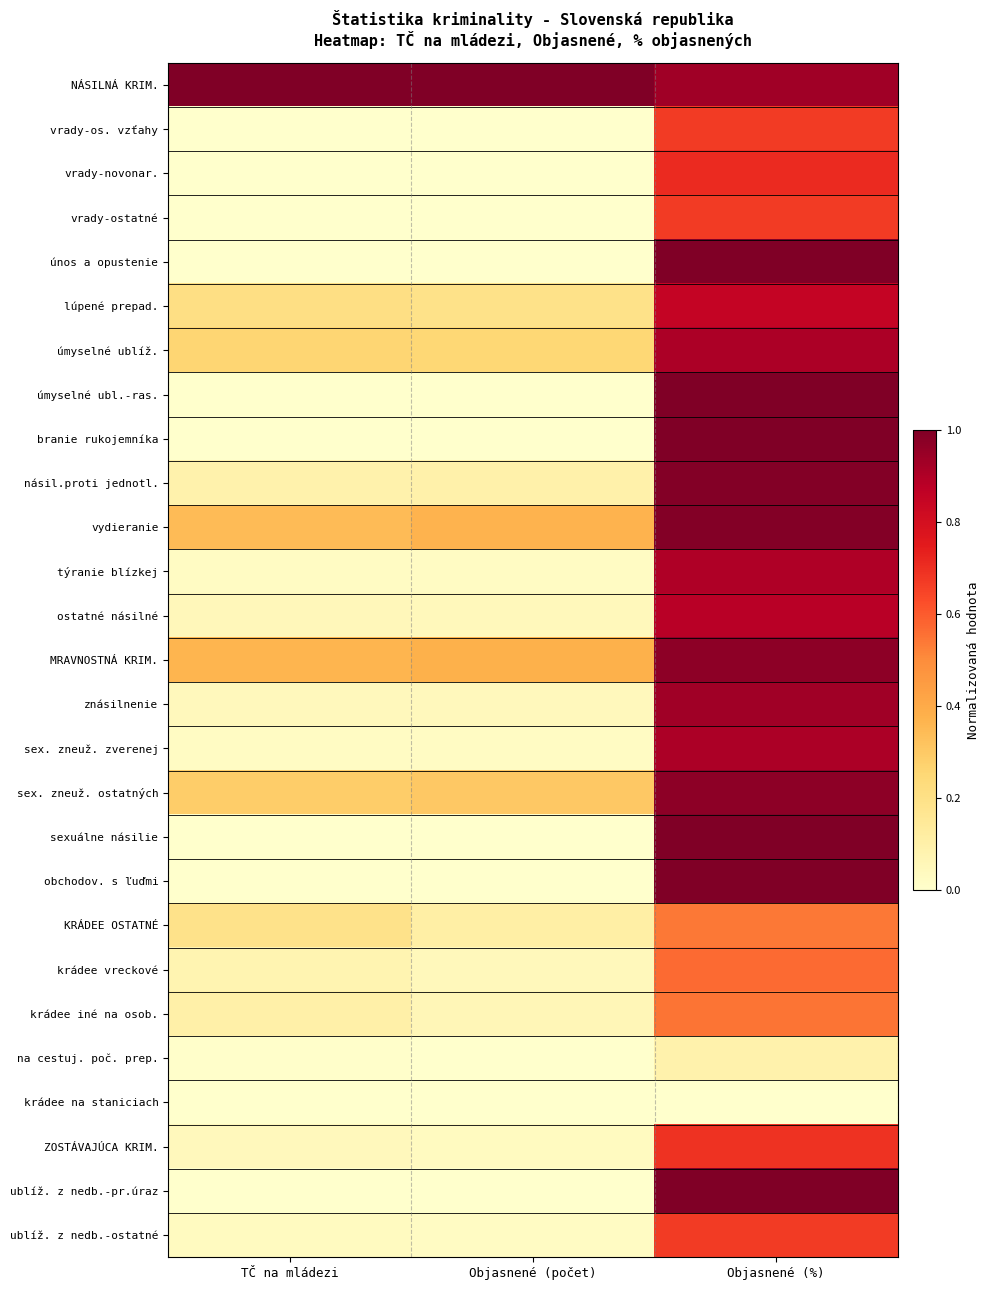

Which category has the highest value across all series?

TČ na mládezi